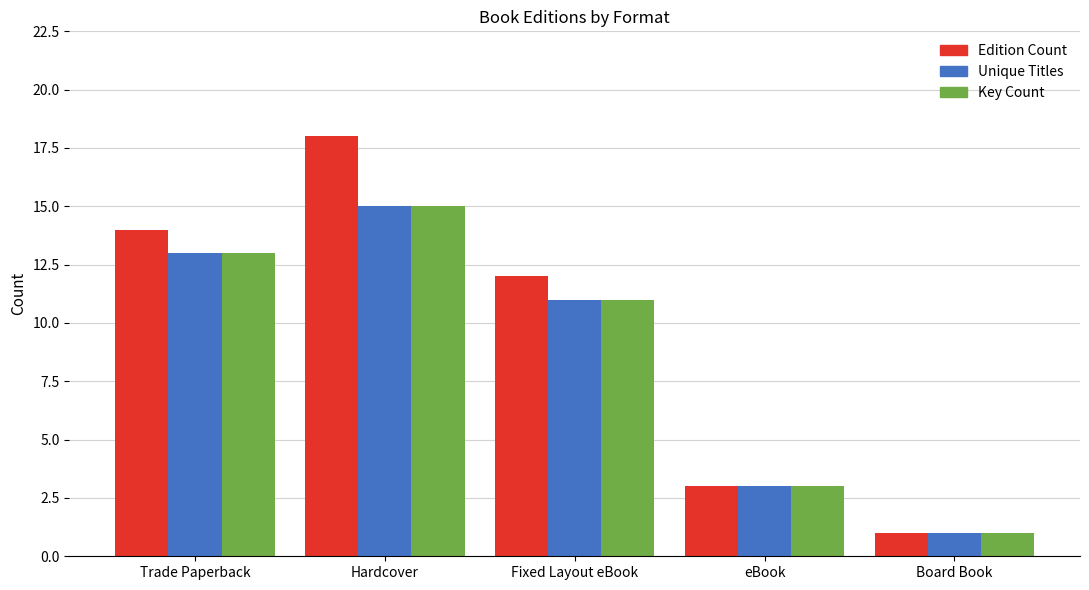

At which label does Unique Titles reach its peak?

Hardcover